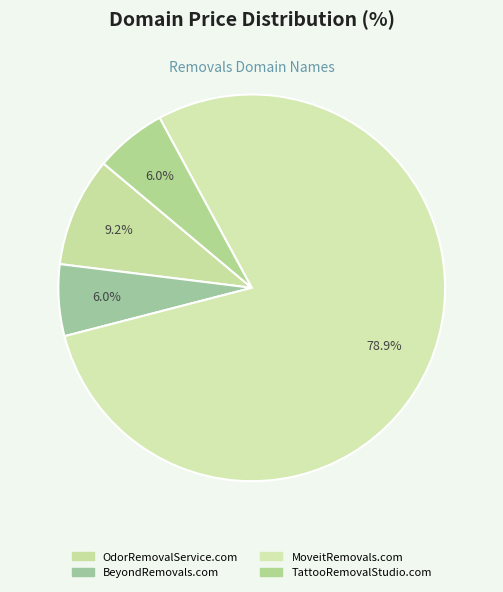

How many slices are in this pie chart?

4